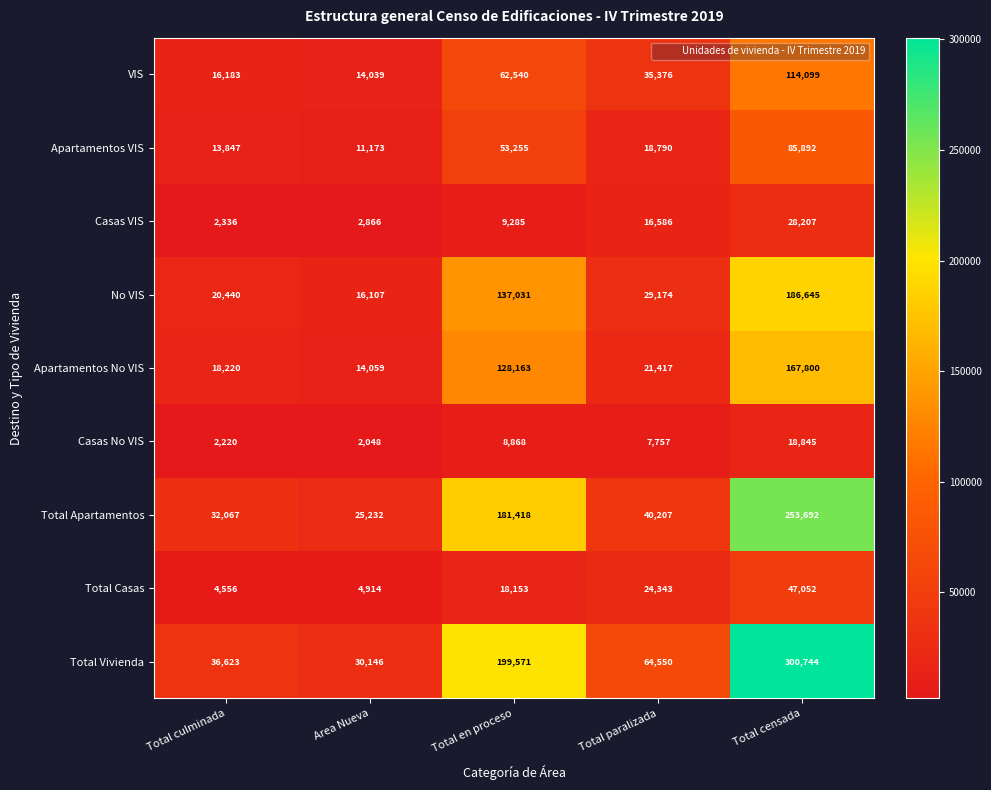

At which label is Total Casas closest to 25804?

Total paralizada